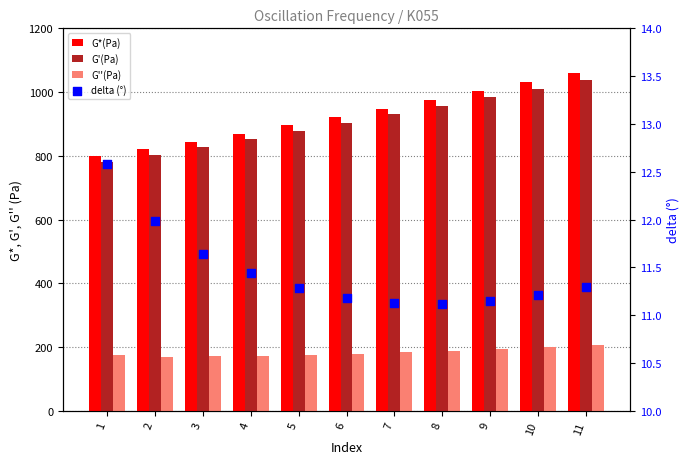

Which series has the largest Y range (max minus min)?

G*(Pa)